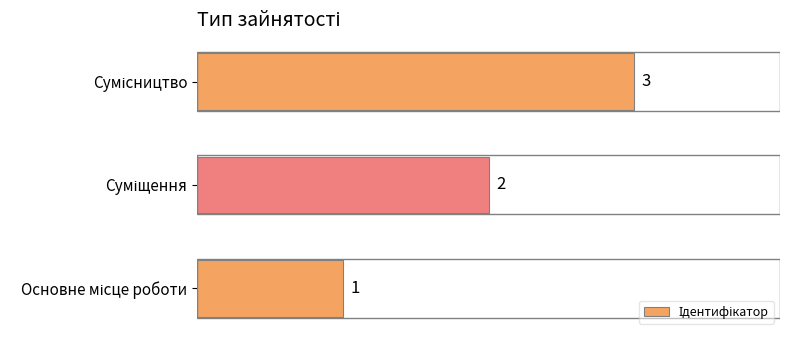

What is the greatest value displayed?

3